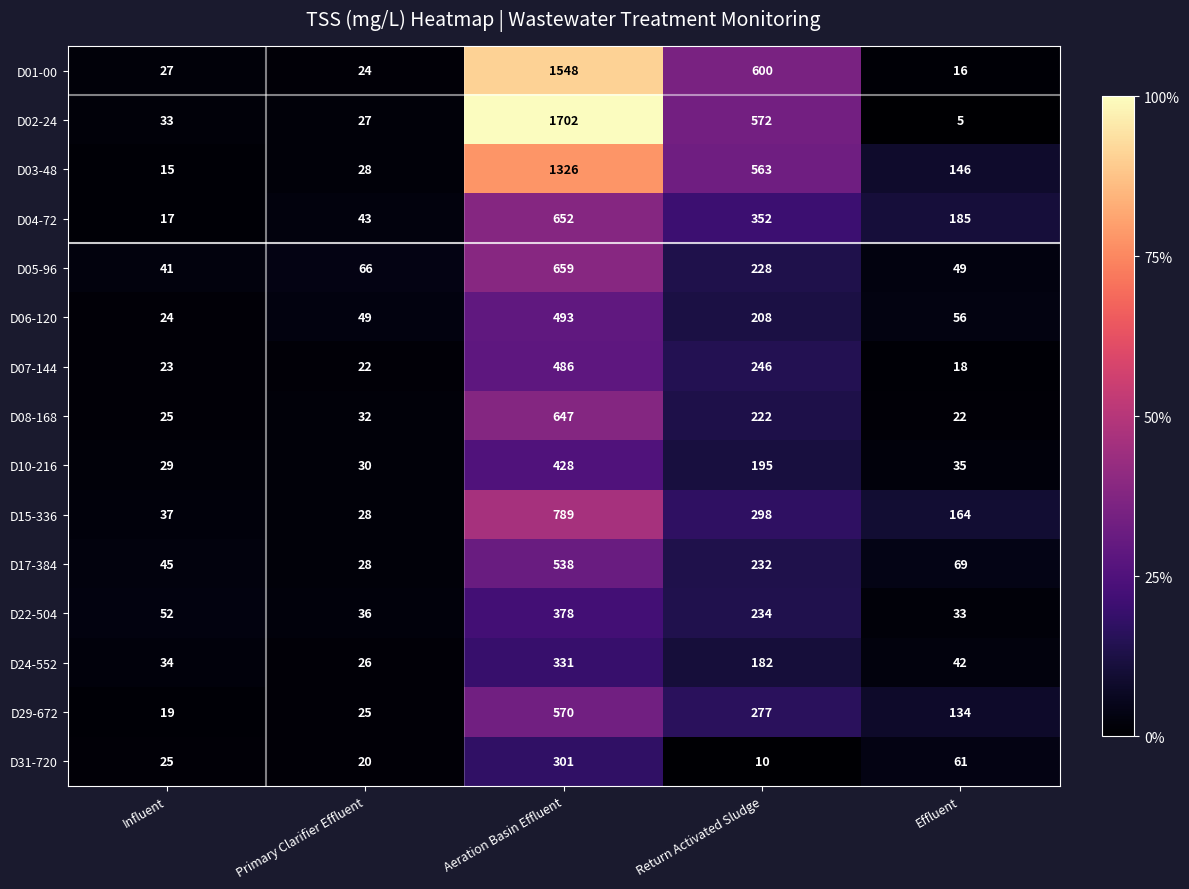

The value of D17-384 at Influent is 81. True or false?

False